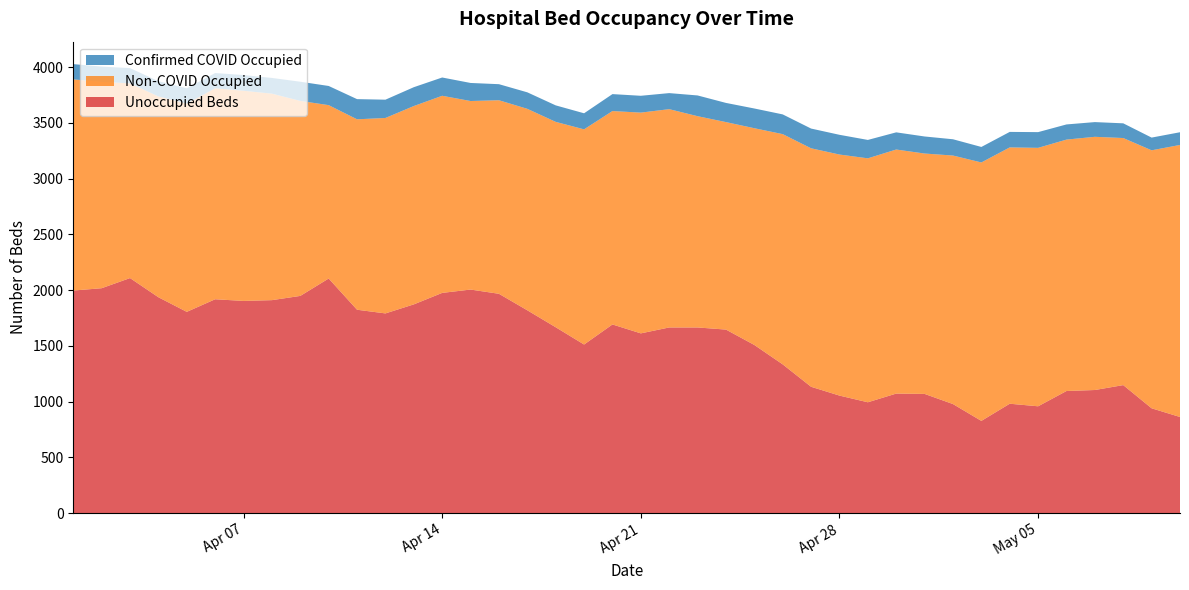

Reading left to right, transcribe all the data shown in this chart.

Unoccupied Beds: 1996	2017	2108	1936	1805	1918	1903	1910	1948	2104	1824	1791	1872	1975	2005	1967	1819	1667	1512	1692	1612	1665	1665	1646	1508	1334	1133	1054	994	1072	1069	978	827	981	958	1095	1104	1148	940	862
Non-COVID Occupied: 1894	1851	1746	1801	1868	1892	1885	1852	1749	1555	1708	1753	1779	1768	1691	1736	1807	1842	1930	1914	1980	1958	1895	1861	1944	2065	2139	2162	2188	2189	2156	2229	2318	2299	2318	2255	2271	2216	2314	2440
Confirmed COVID Occupied: 137	137	137	137	137	137	141	141	172	172	181	164	169	164	162	144	148	148	144	152	151	144	186	172	177	177	177	177	165	154	153	146	139	139	141	136	132	132	114	114